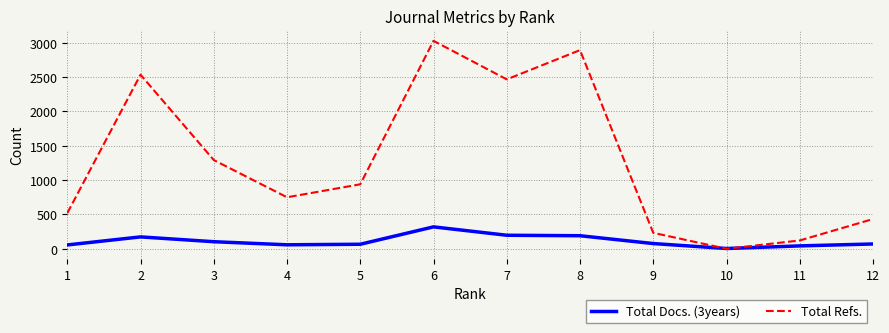

What are all the series names shown in the legend?

Total Docs. (3years), Total Refs.